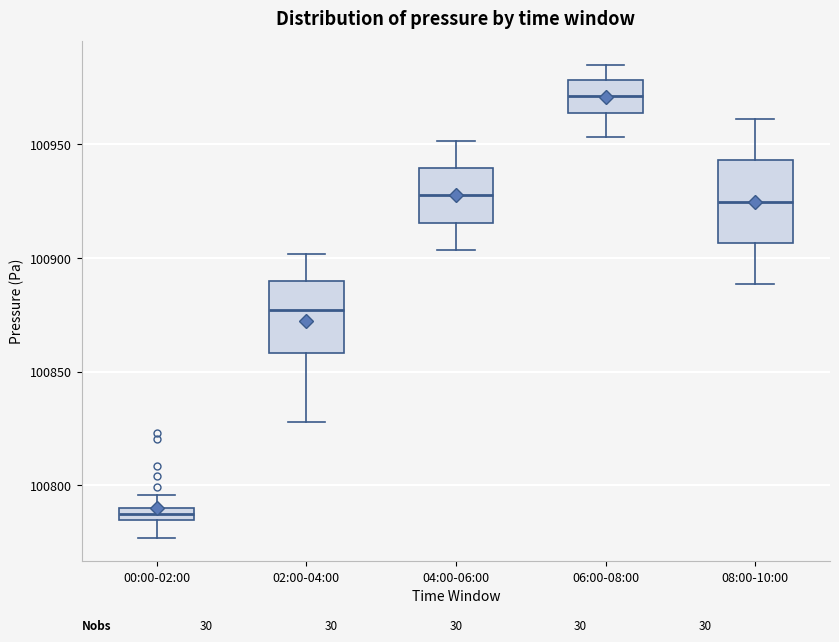

Which box's median line is the lowest?

00:00-02:00